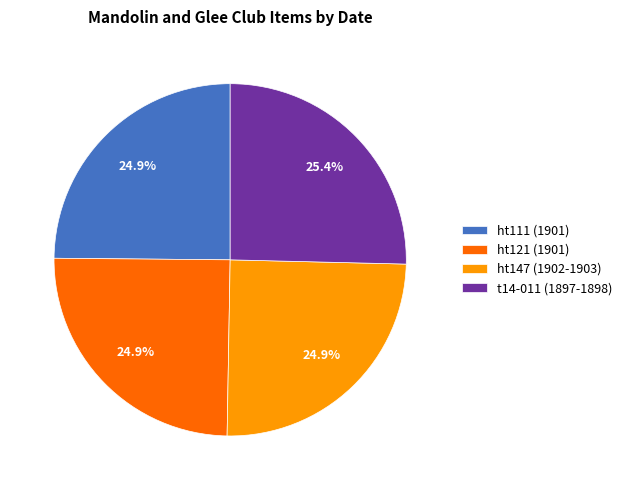

How many slices are in this pie chart?

4